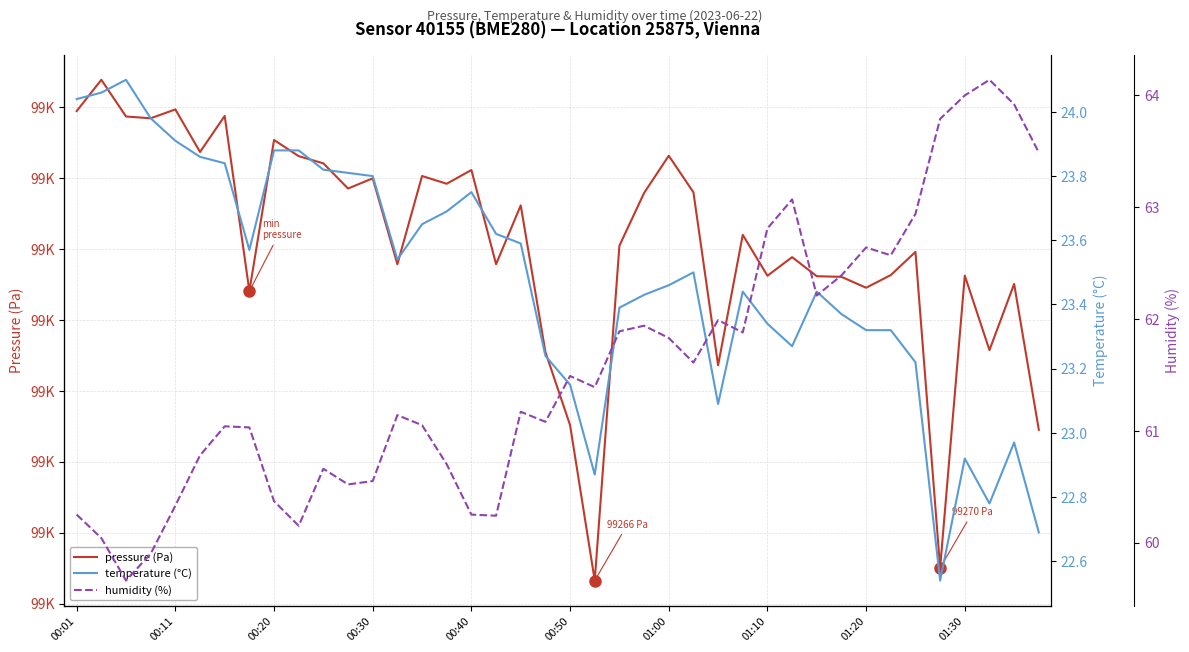

True or false: temperature (°C) and humidity (%) intersect in this chart.

False